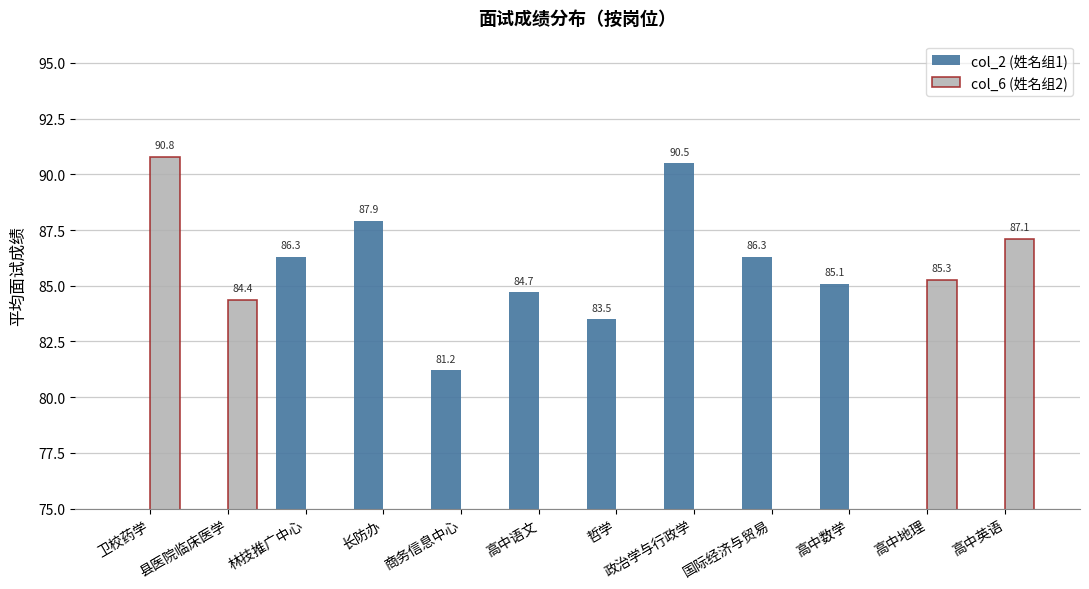

Count the number of data series in this chart.

2